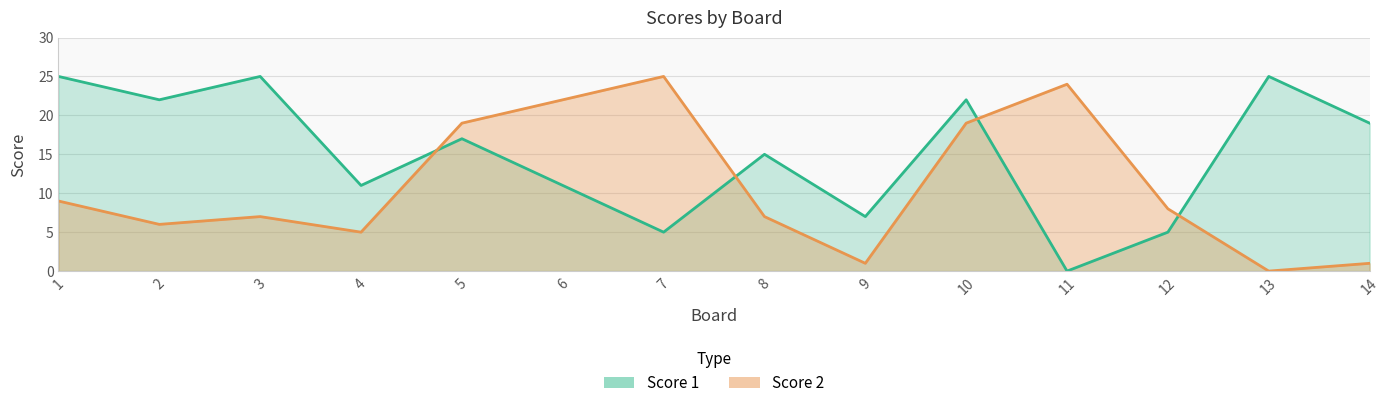

Which has a higher value, 12 or 13?

13